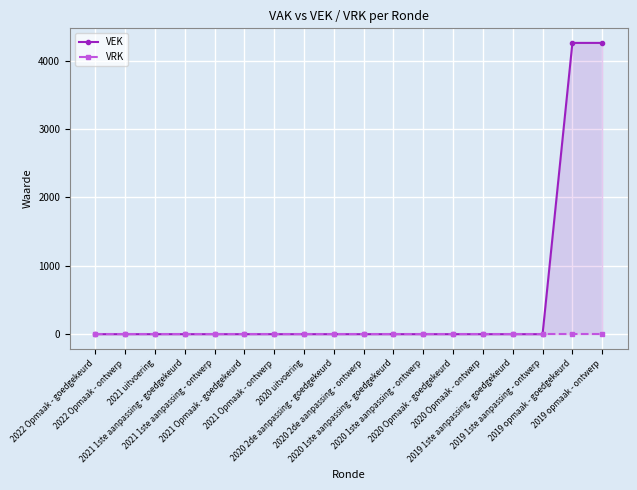

True or false: VRK and VEK intersect in this chart.

False